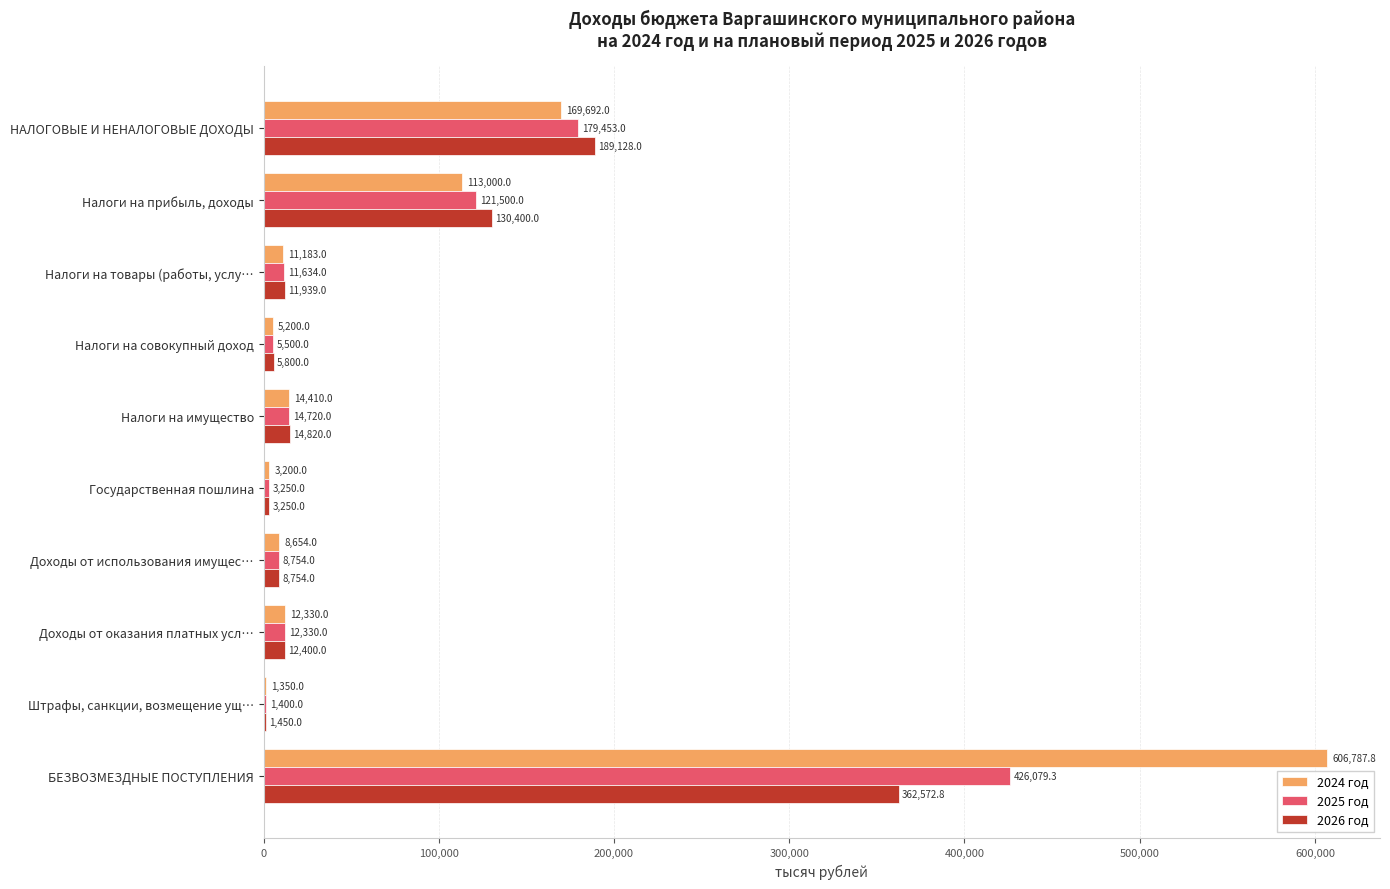

What value does the 2026 год series have at Штрафы, санкции, возмещение ущ…?

1450.0